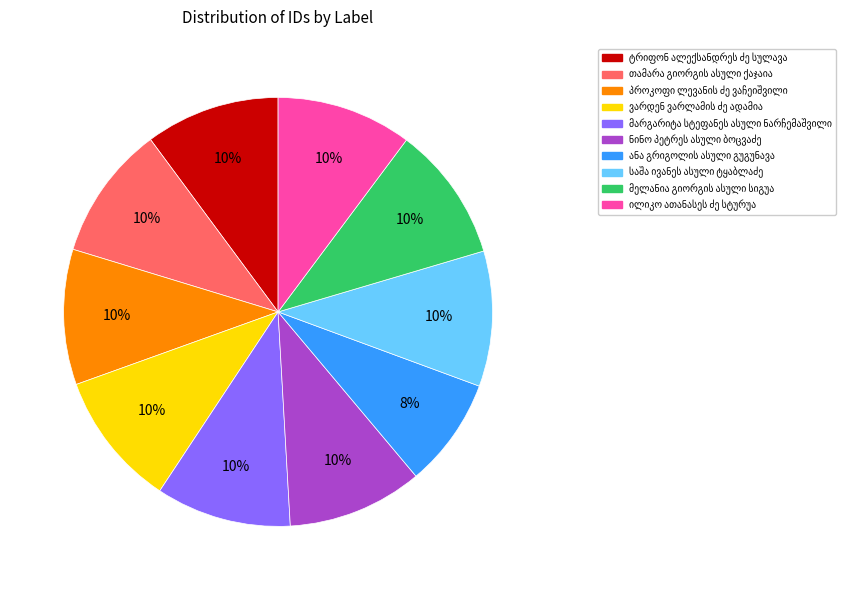

To the nearest percent, what is the average slice percentage?

10%